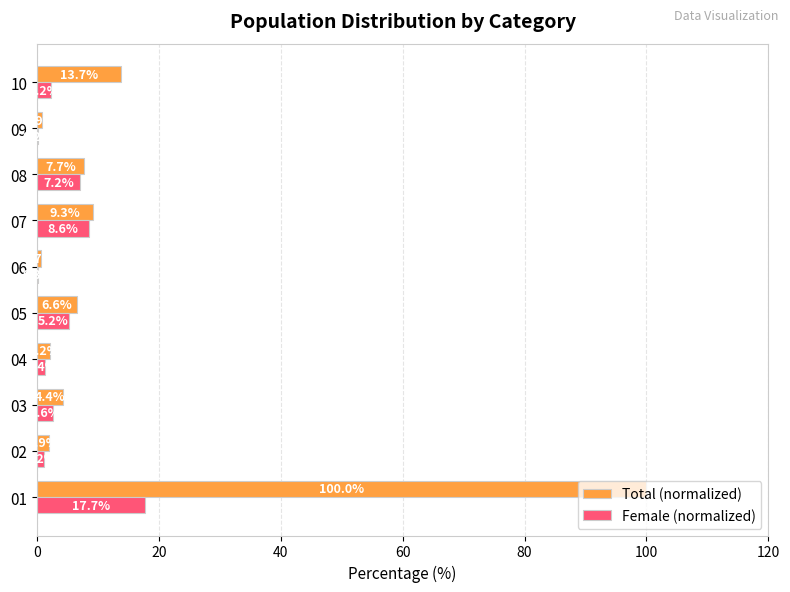

The value of Female (normalized) at 08 is 7.2. True or false?

True